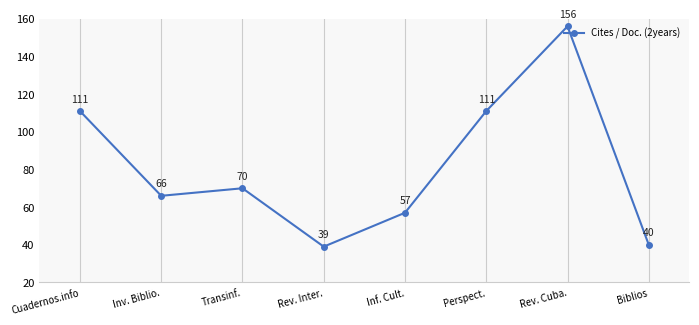

What is the approximate value at Transinf., to the nearest 5?

70